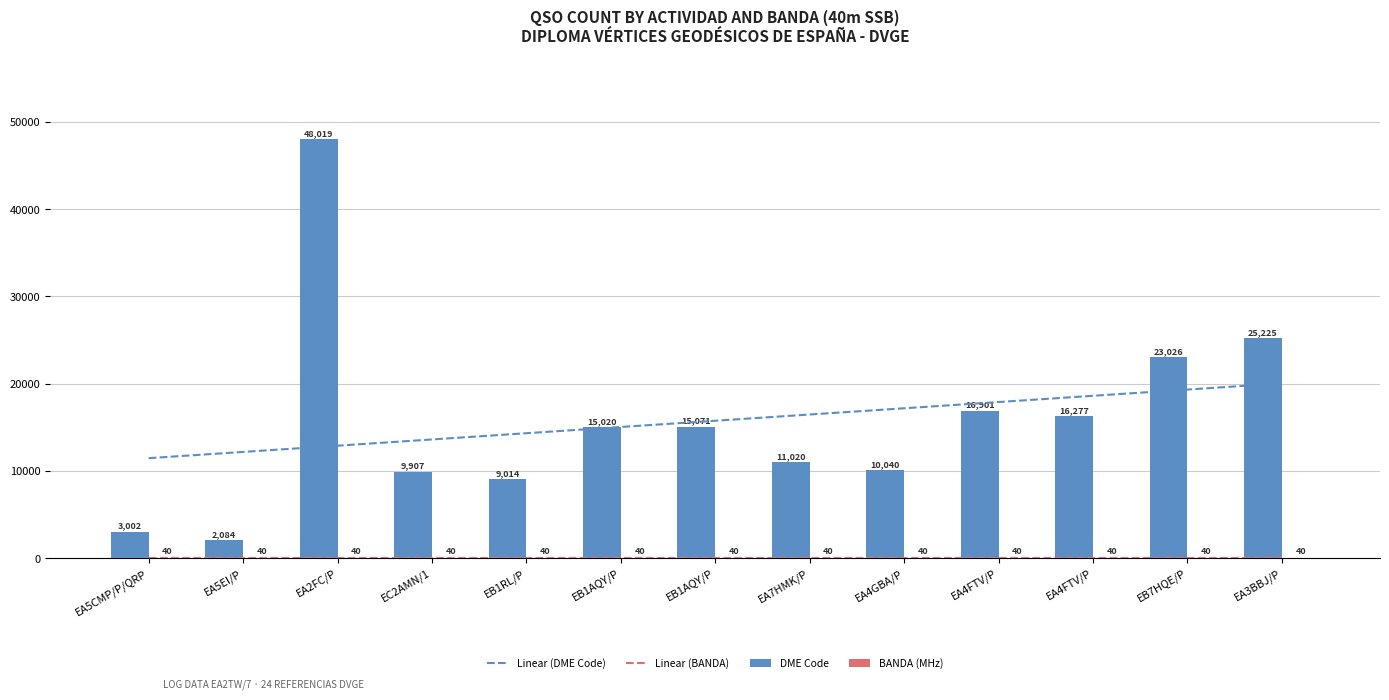

At which label does Linear (DME Code) first exceed 15738?

EB1AQY/P